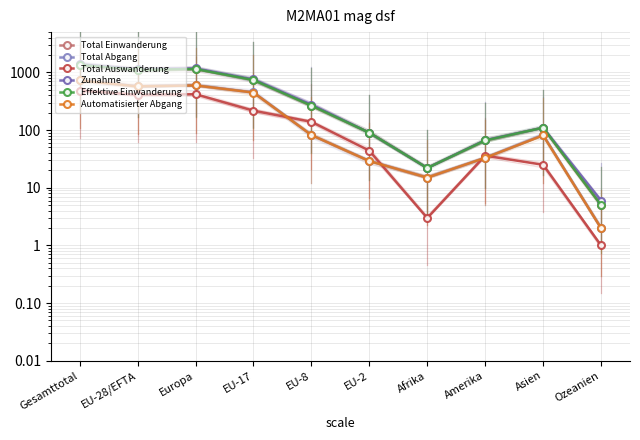

Reading left to right, transcribe all the data shown in this chart.

Total Einwanderung: 1348	1109	1145	739	266	90	22	66	110	5
Total Abgang: 729	574	597	449	82	29	15	33	82	2
Total Auswanderung: 484	408	419	217	139	44	3	36	25	1
Zunahme: 1380	1139	1175	757	277	90	22	67	110	6
Effektive Einwanderung: 1346	1107	1143	738	265	90	22	66	110	5
Automatisierter Abgang: 726	572	595	447	82	29	15	33	81	2